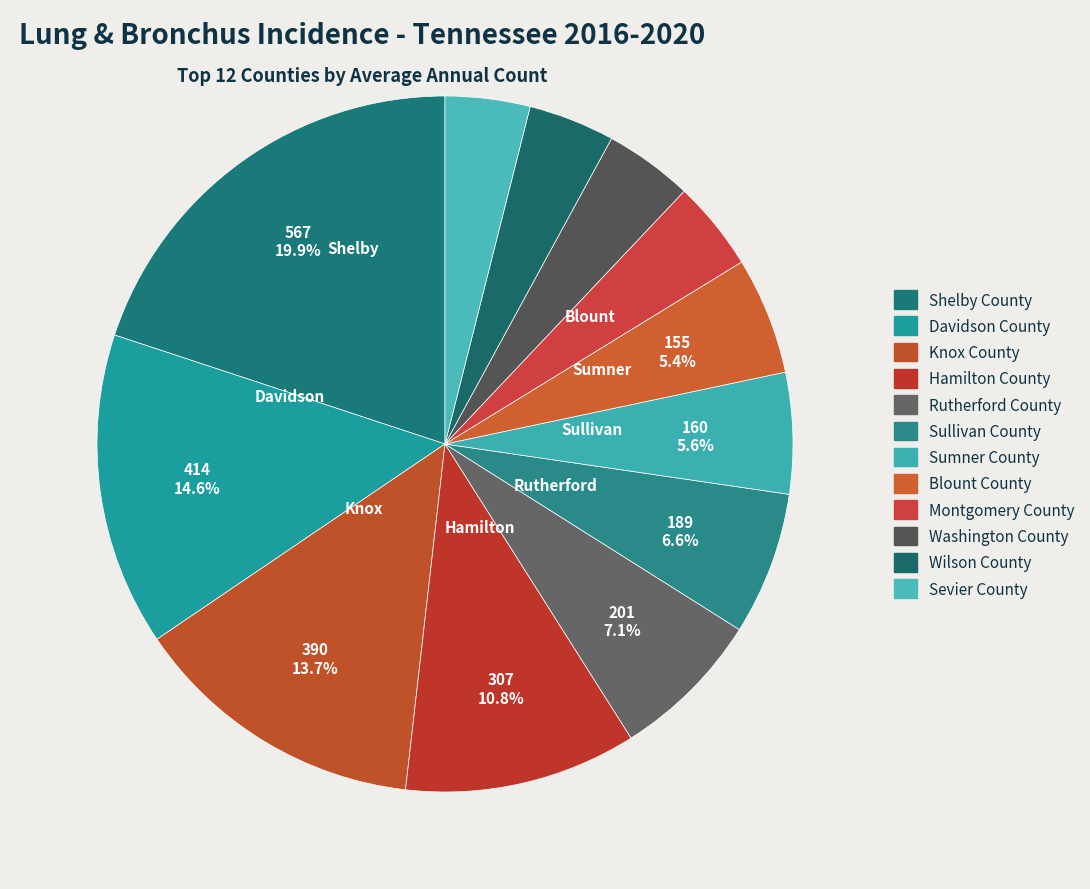

The Rutherford County slice represents 1% of the pie. True or false?

False